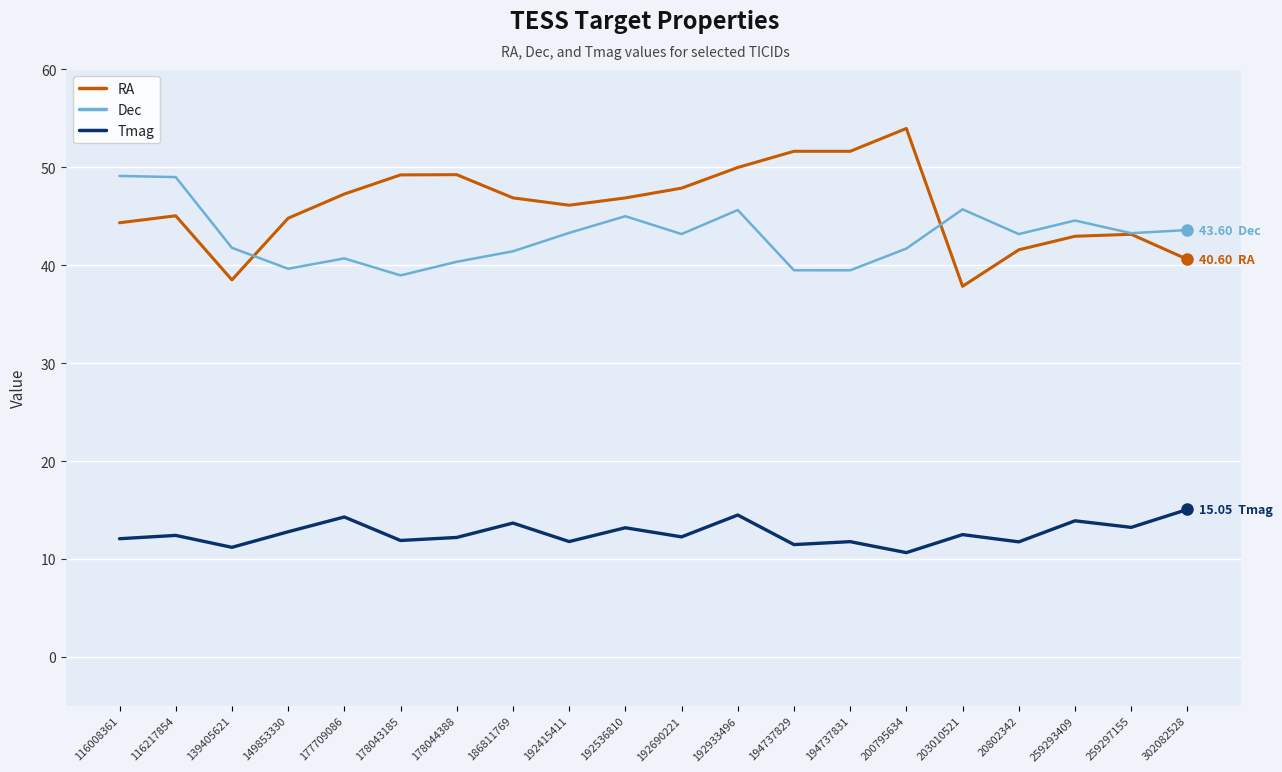

Is it true that RA equals 40.6 at 302082528?

True